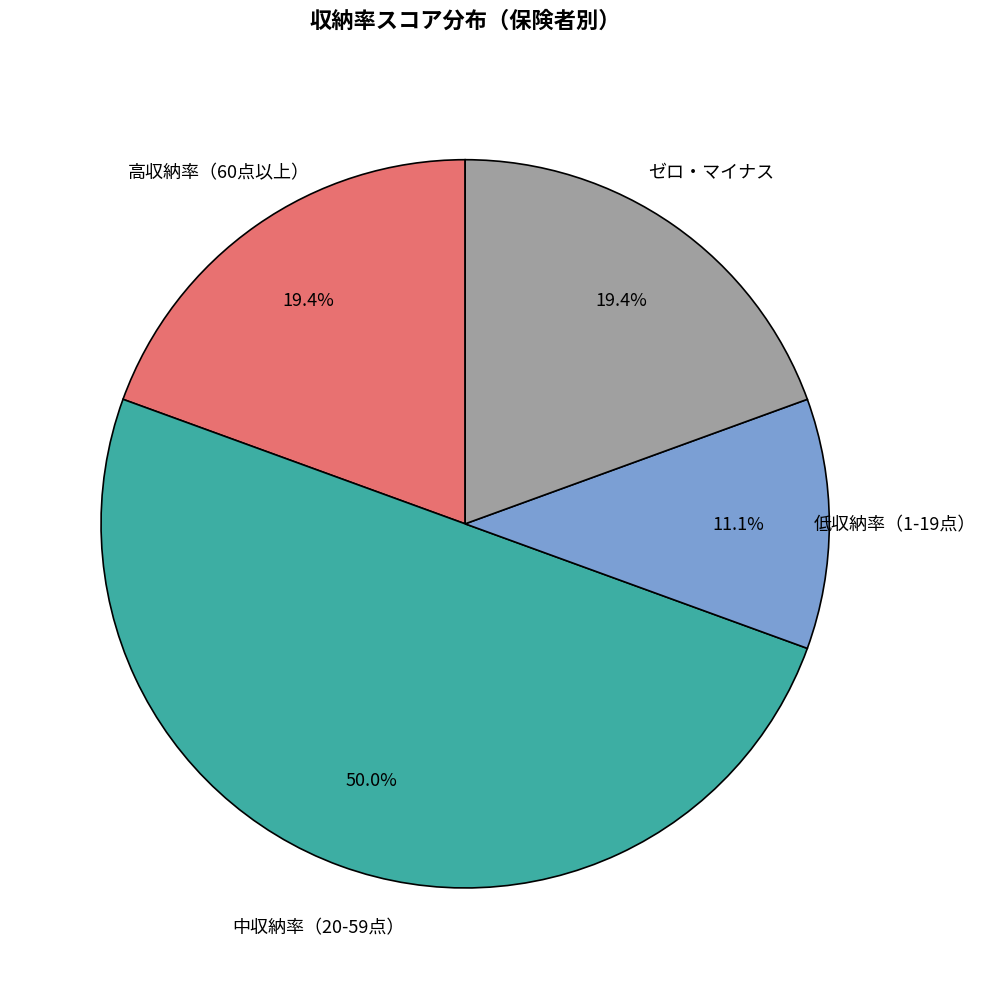

Which slice is the largest?

中収納率（20-59点）